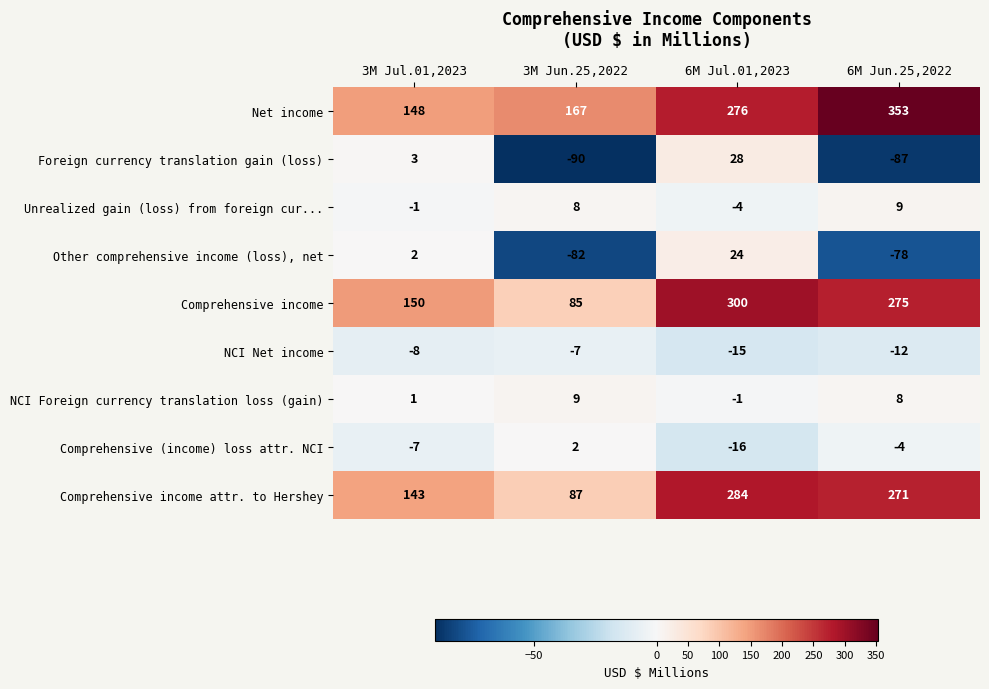

At which label is Foreign currency translation gain (loss) closest to -31?

3M Jul.01,2023